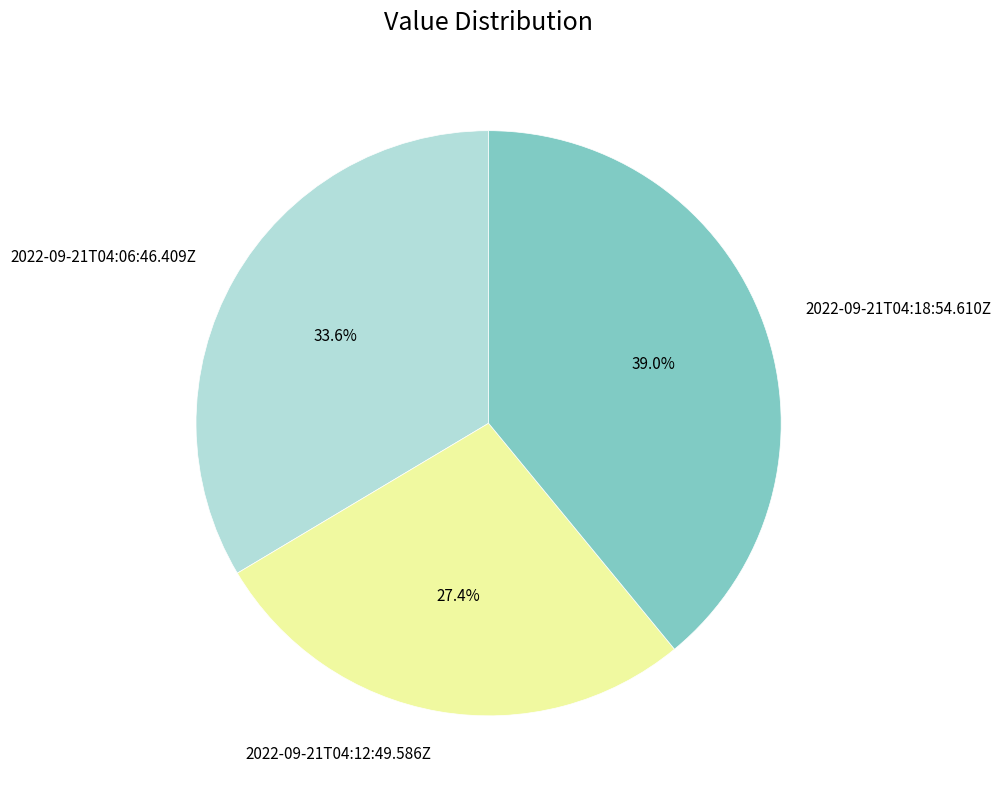

How many slices are in this pie chart?

3